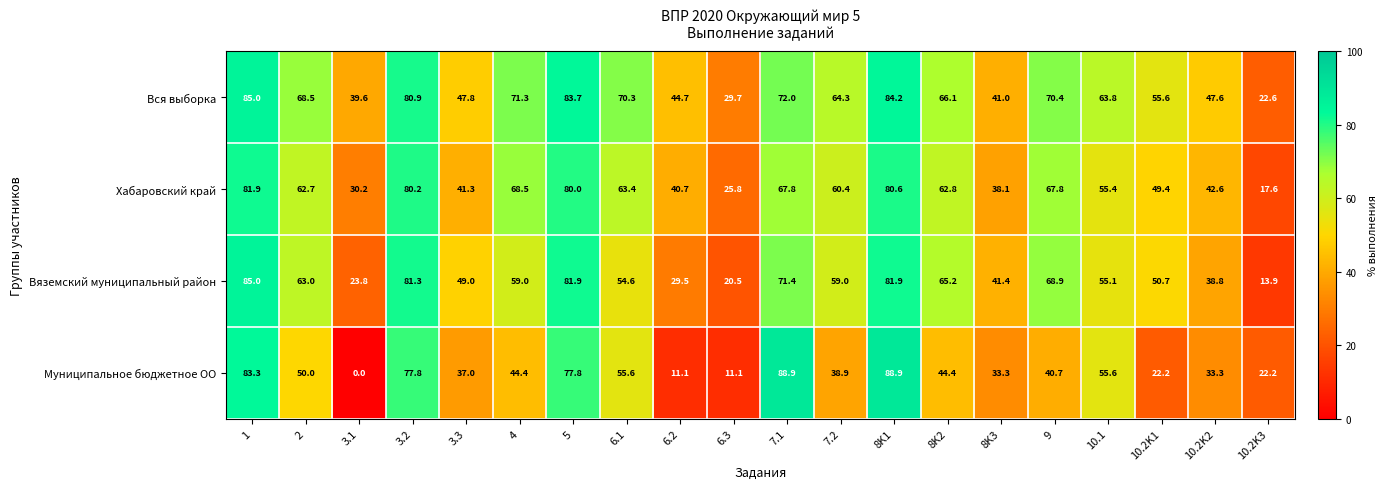

At 2, list the series in order from largest to smallest.

Вся выборка, Вяземский муниципальный район, Хабаровский край, Муниципальное бюджетное ОО